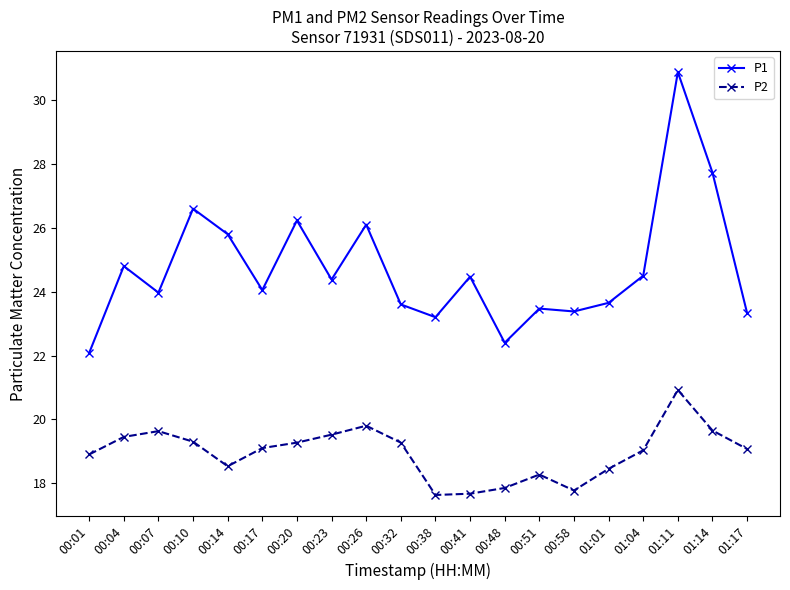

What is the total value across all series at 00:14?

44.3